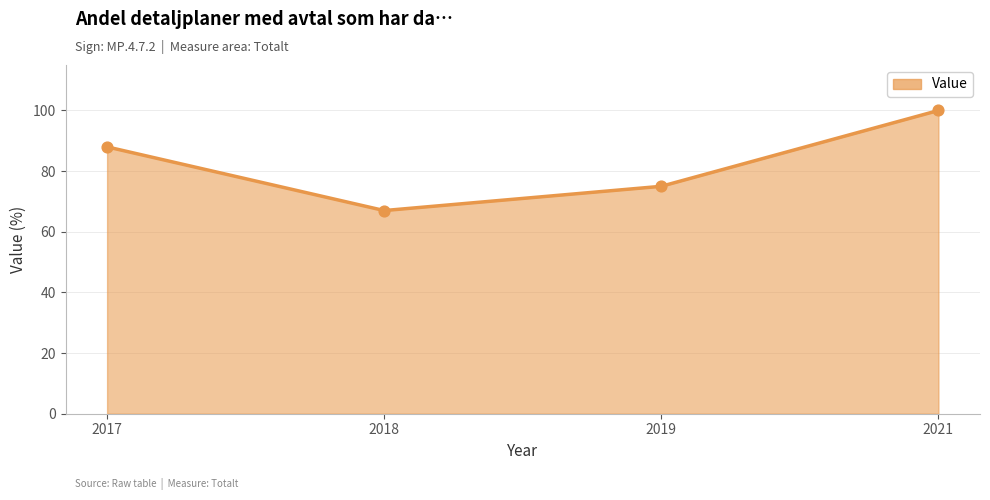

Which has a higher value, 2018 or 2021?

2021